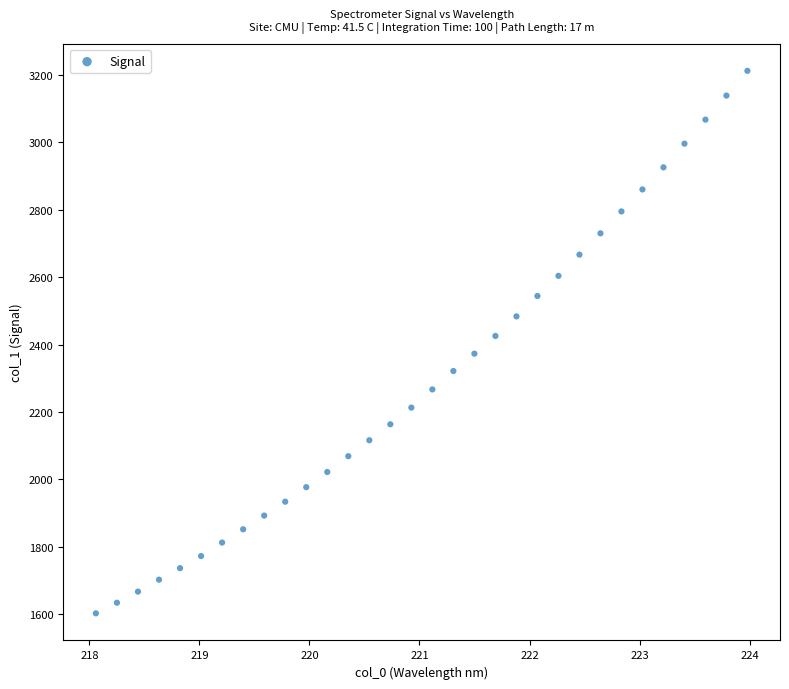

What is the range of Y values (max minus min)?

1610.8